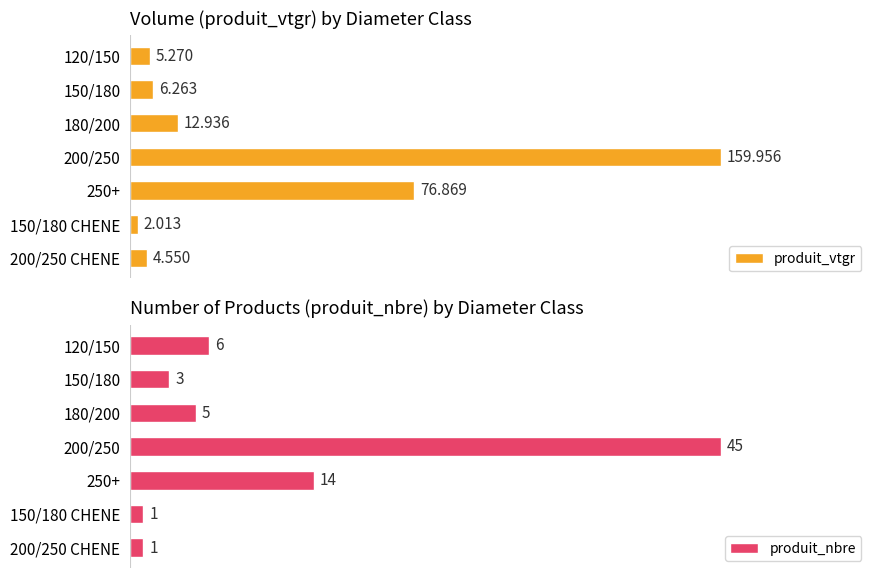

List the series in order of their overall mean, lowest first.

produit_nbre, produit_vtgr